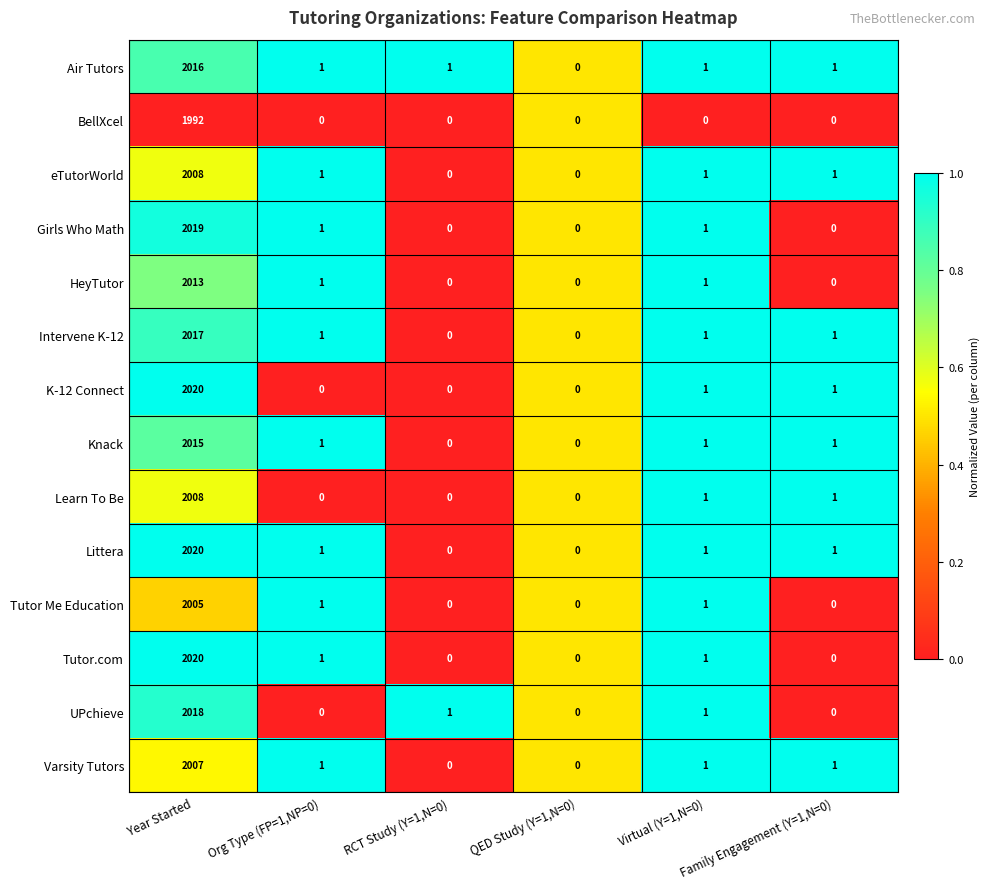

What is the greatest value displayed?

2020